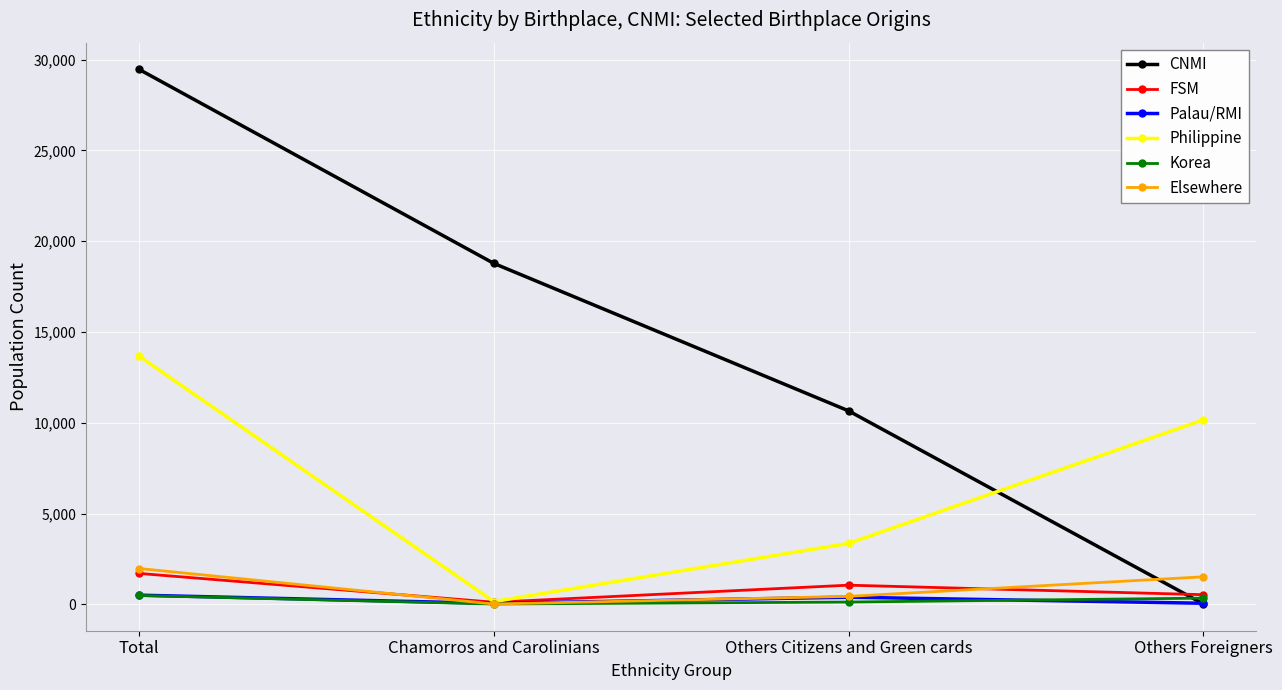

At which label does CNMI reach its minimum?

Others Foreigners